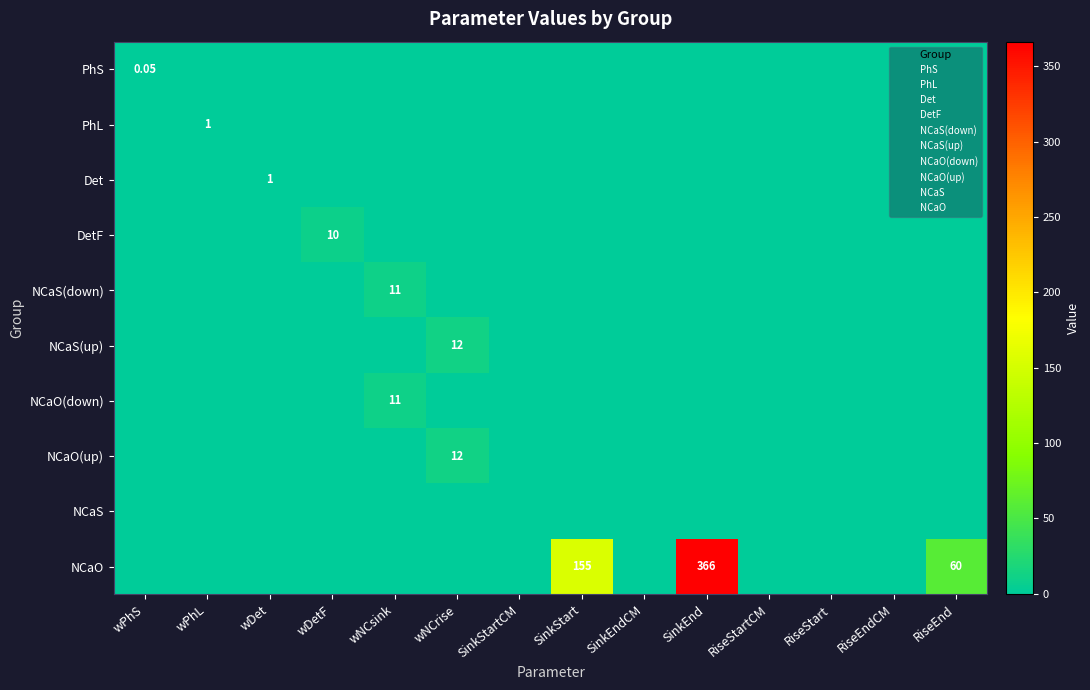

List the labels in order of NCaS value, smallest first.

wPhS, wPhL, wDet, wDetF, wNCsink, wNCrise, SinkStartCM, SinkStart, SinkEndCM, SinkEnd, RiseStartCM, RiseStart, RiseEndCM, RiseEnd